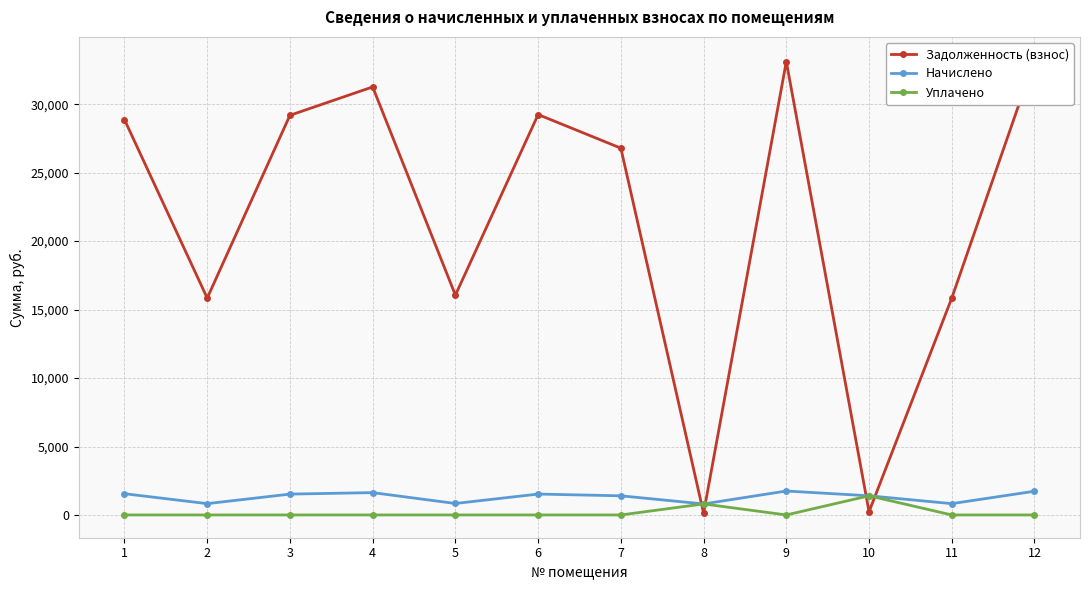

True or false: Задолженность (взнос) and Начислено cross at least once.

True